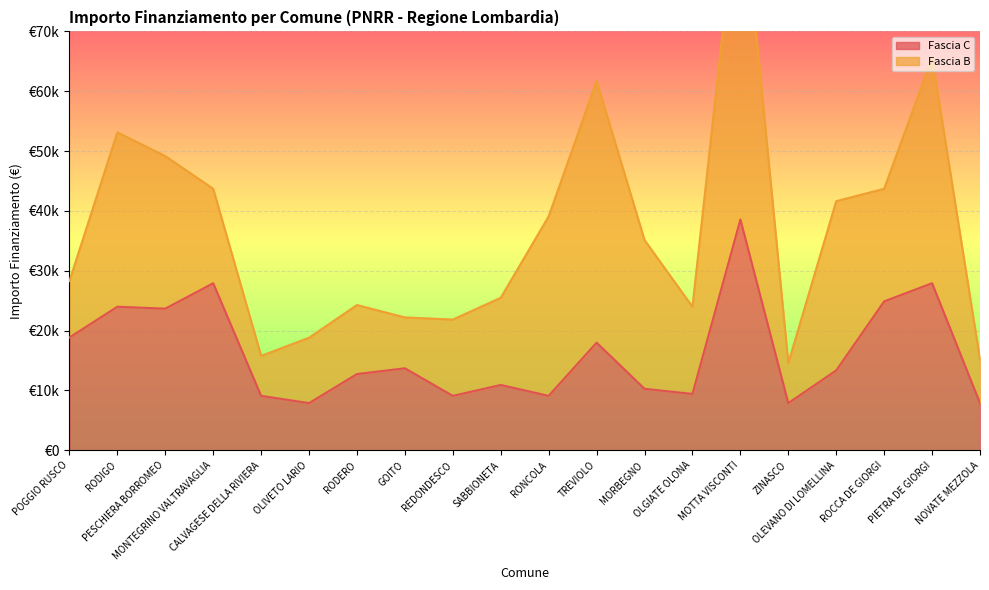

Count the number of categories in the chart.

20